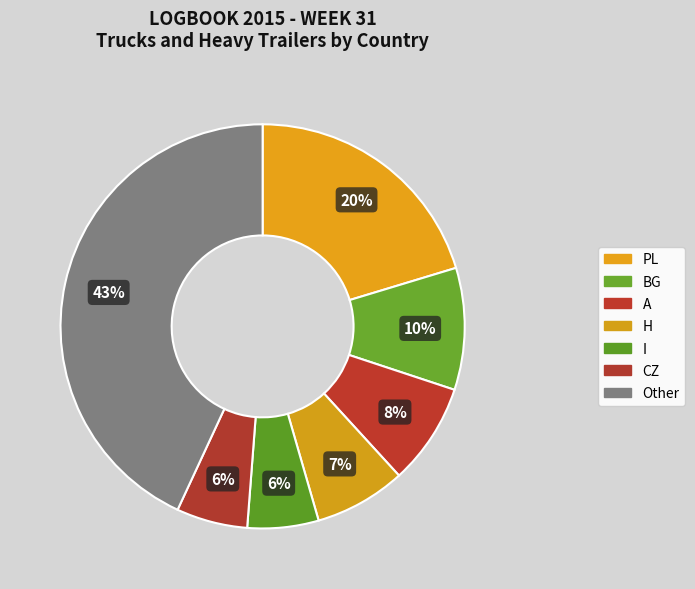

Does PL account for over 50% of the chart?

No